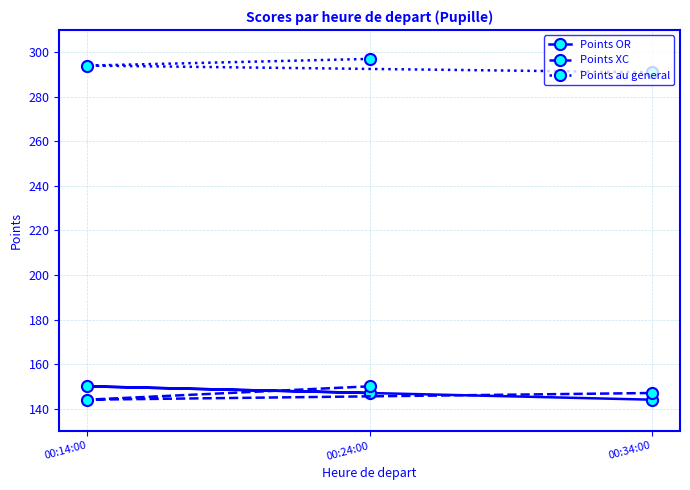

Reading left to right, what are all the values shown in this chart?

Points OR: 00:14:00=150	00:24:00=147	00:34:00=144
Points XC: 00:14:00=144	00:24:00=150	00:34:00=147
Points au general: 00:14:00=294	00:24:00=297	00:34:00=291